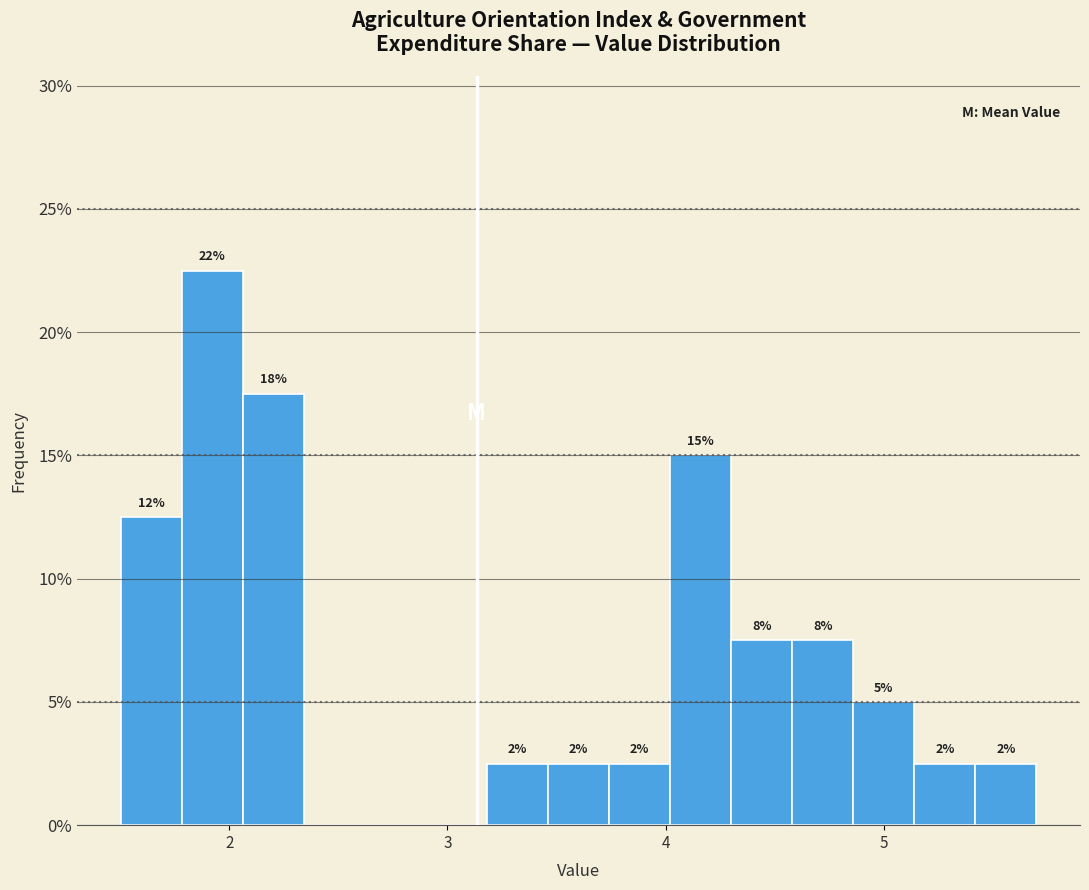

Read against the x-axis, roughly where is the centre of the tallest bar?

1.9